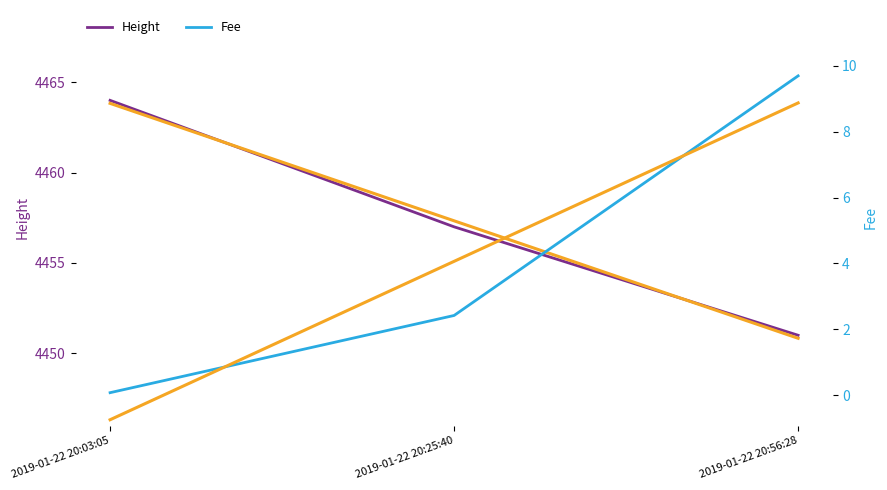

Between 2019-01-22 20:03:05 and 2019-01-22 20:56:28, which series saw the biggest shift?

Height